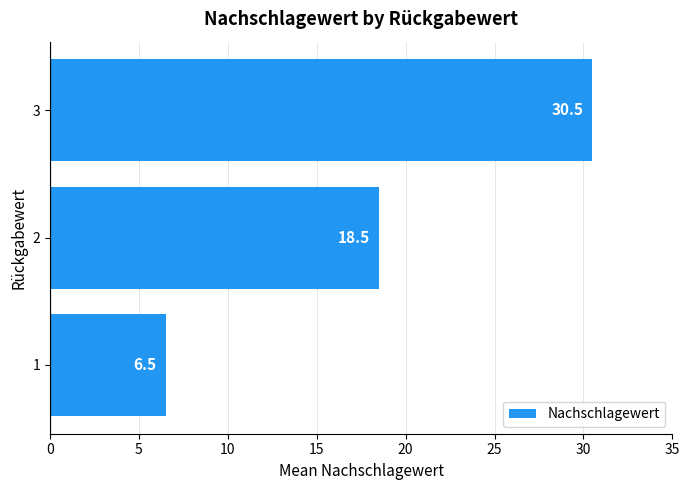

Rank the categories by value from highest to lowest.

3, 2, 1